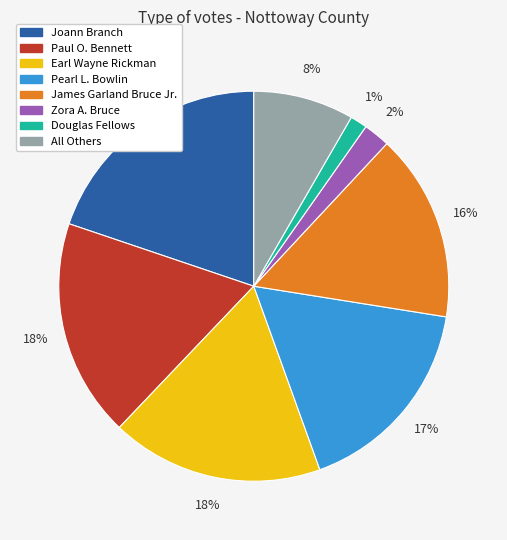

Which category has the biggest portion of the pie?

Joann Branch